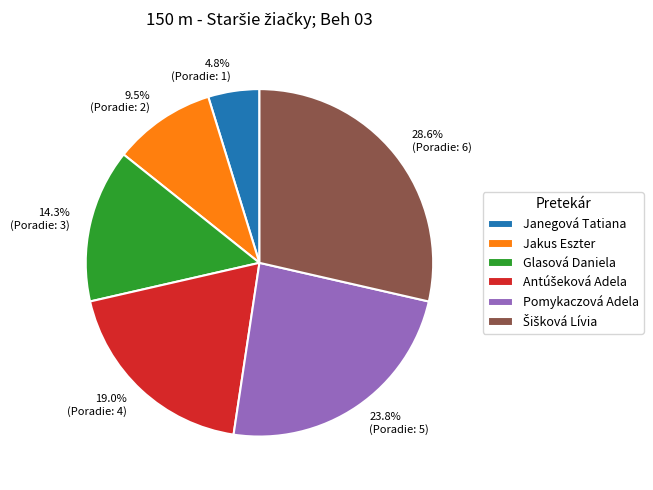

What percentage is the Pomykaczová Adela slice, to the nearest percent?

24%